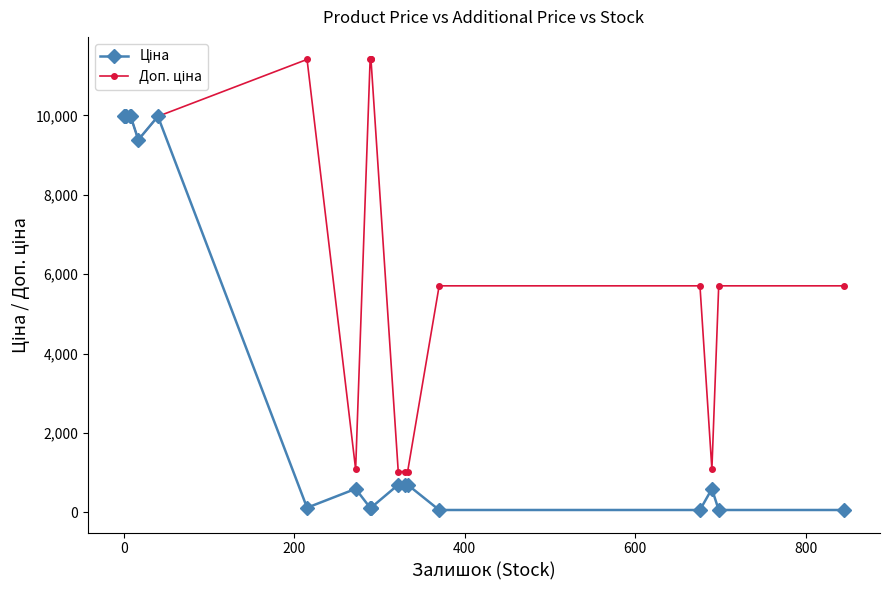

How many values in the Ціна series exceed 693?

10